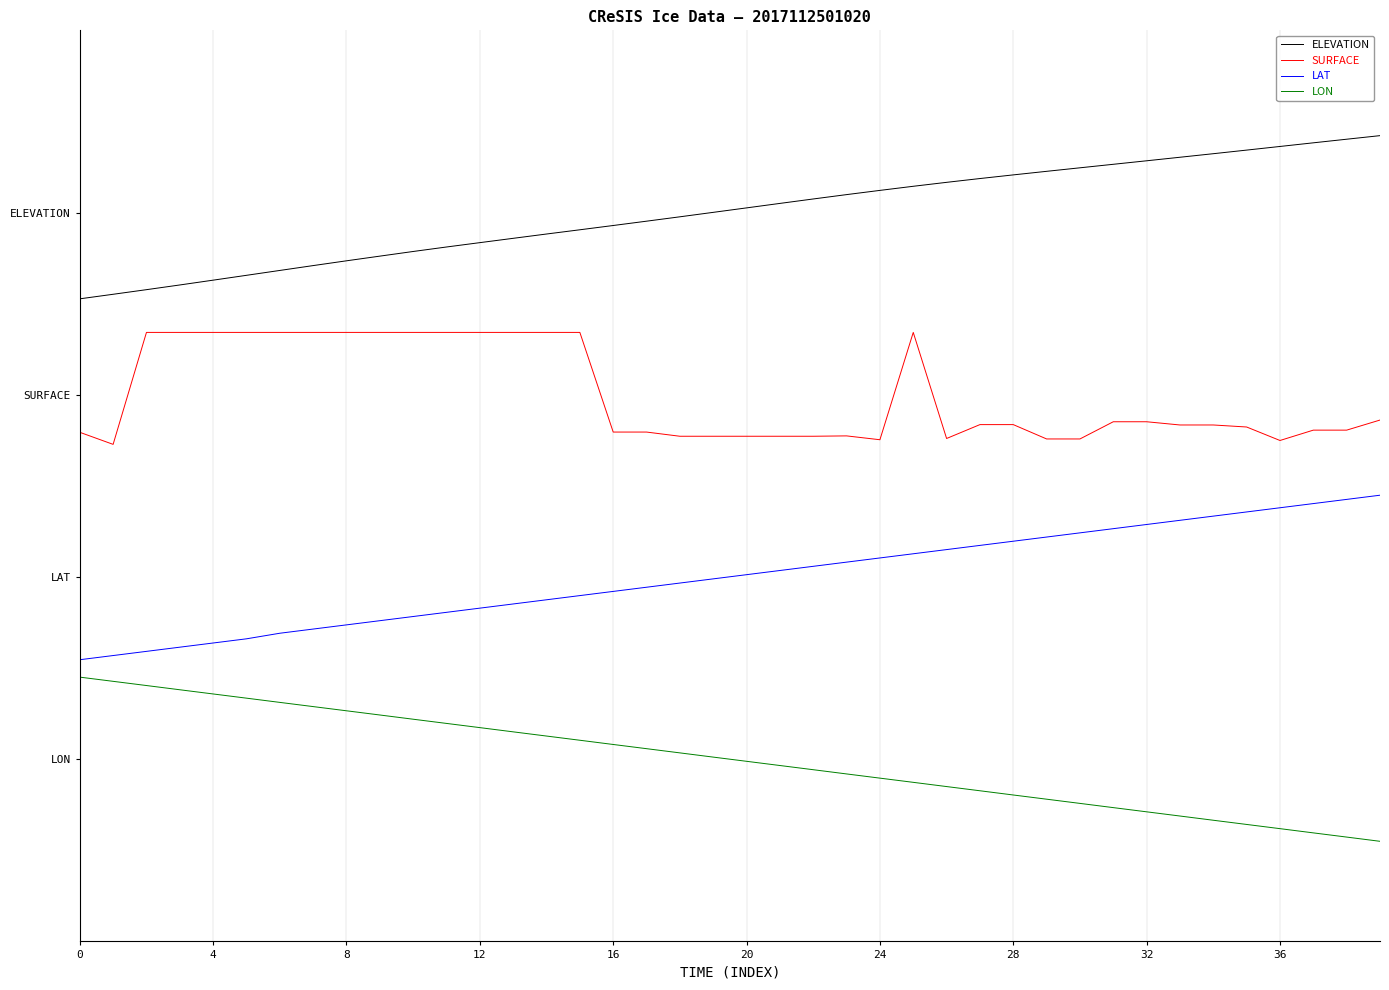

What are all the series names shown in the legend?

ELEVATION, SURFACE, LAT, LON